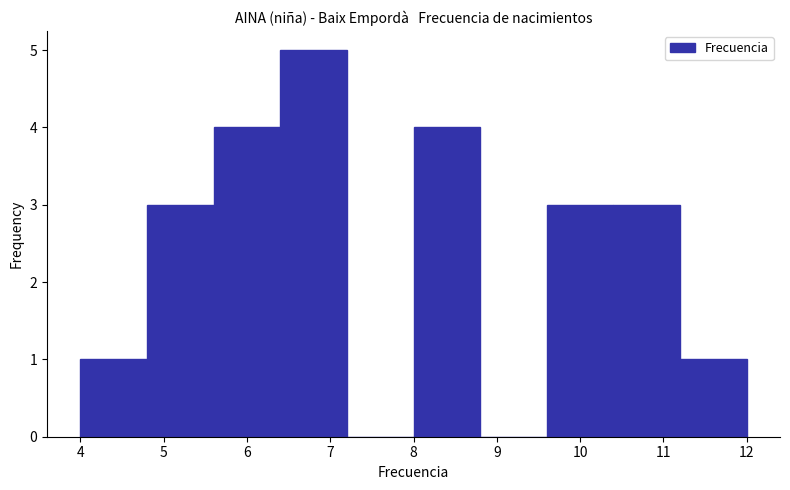

Reading left to right, transcribe this chart: for each bar, give the range it covers on the x-axis and its height. The values are not printed on the chart, so give them approximately, as read against the axis.

4.0 to 4.8: 1
4.8 to 5.6: 3
5.6 to 6.4: 4
6.4 to 7.2: 5
7.2 to 8.0: 0
8.0 to 8.8: 4
8.8 to 9.6: 0
9.6 to 10.4: 3
10.4 to 11.2: 3
11.2 to 12.0: 1